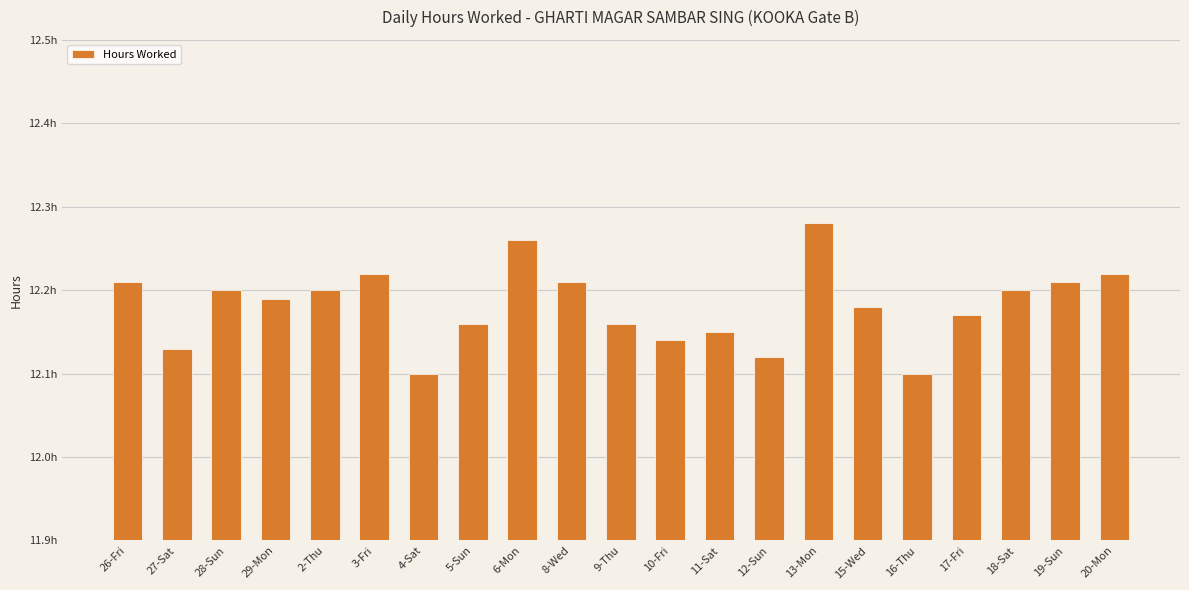

What is the average value?

12.2